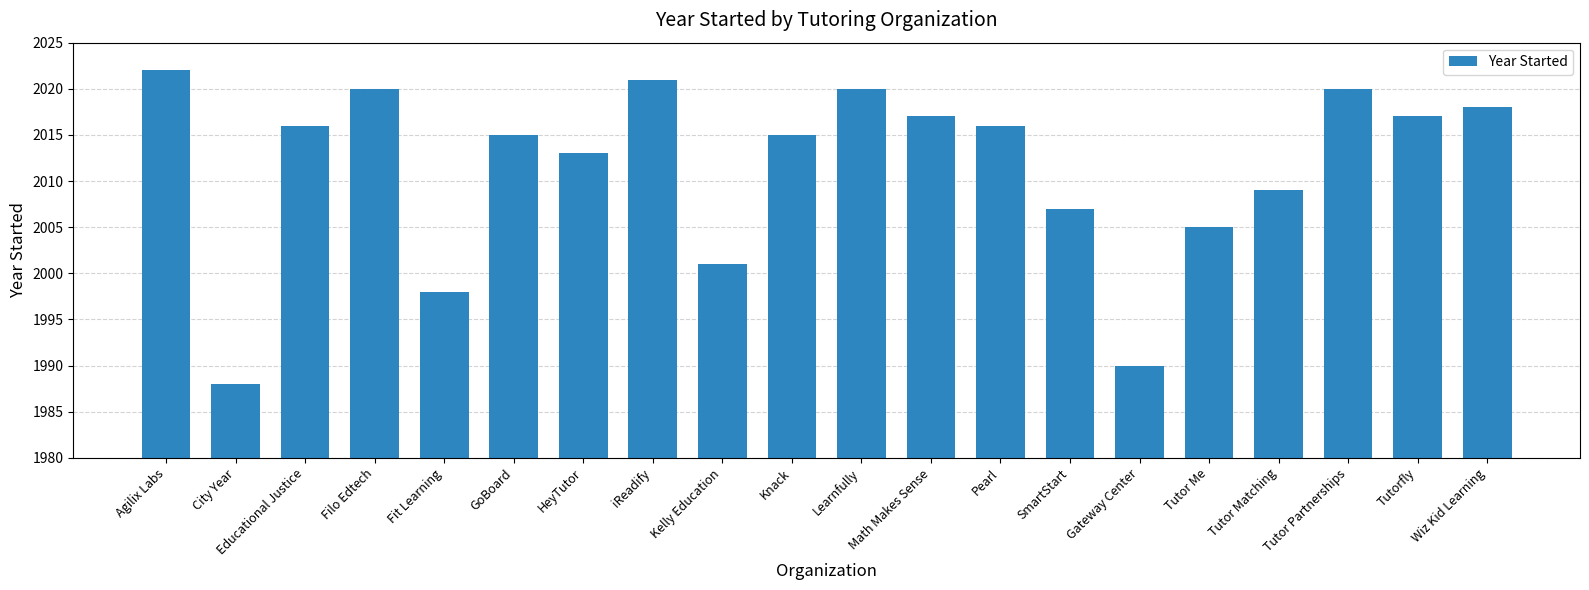

What is the difference between the values at Pearl and Gateway Center?

26